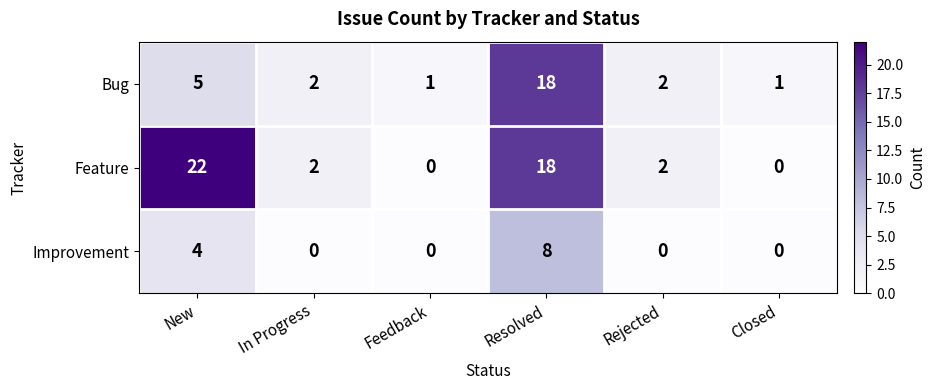

How many data points does each series have?

6